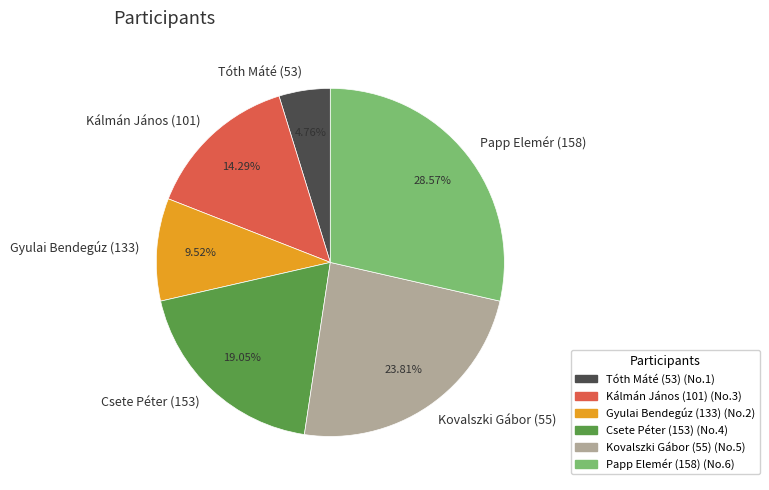

Which slice is the smallest?

Tóth Máté (53)